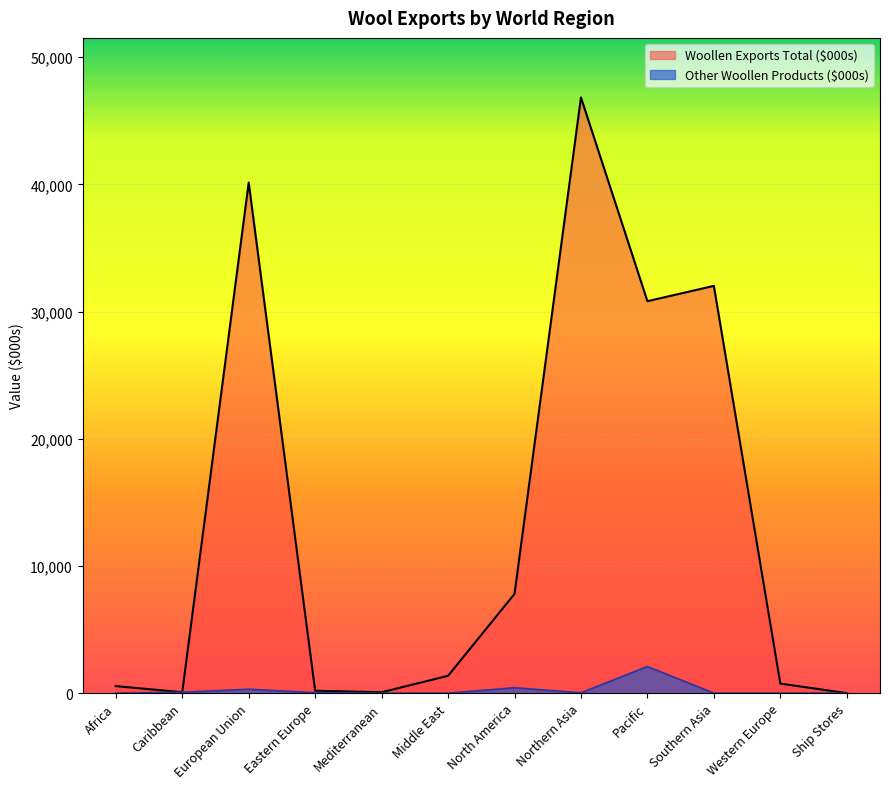

At which label is Woollen Exports Total ($000s) closest to 23420?

Pacific